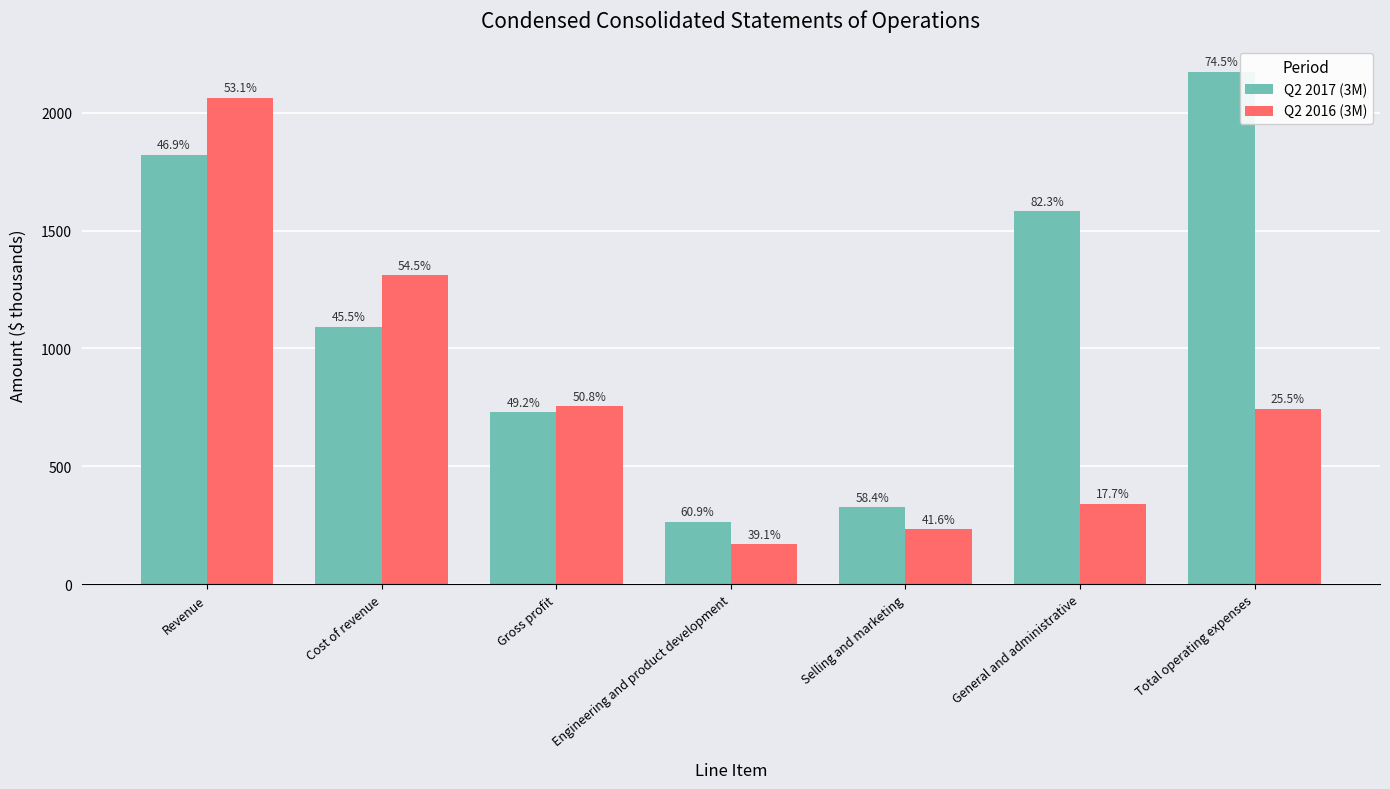

What are all the series names shown in the legend?

Q2 2017 (3M), Q2 2016 (3M)